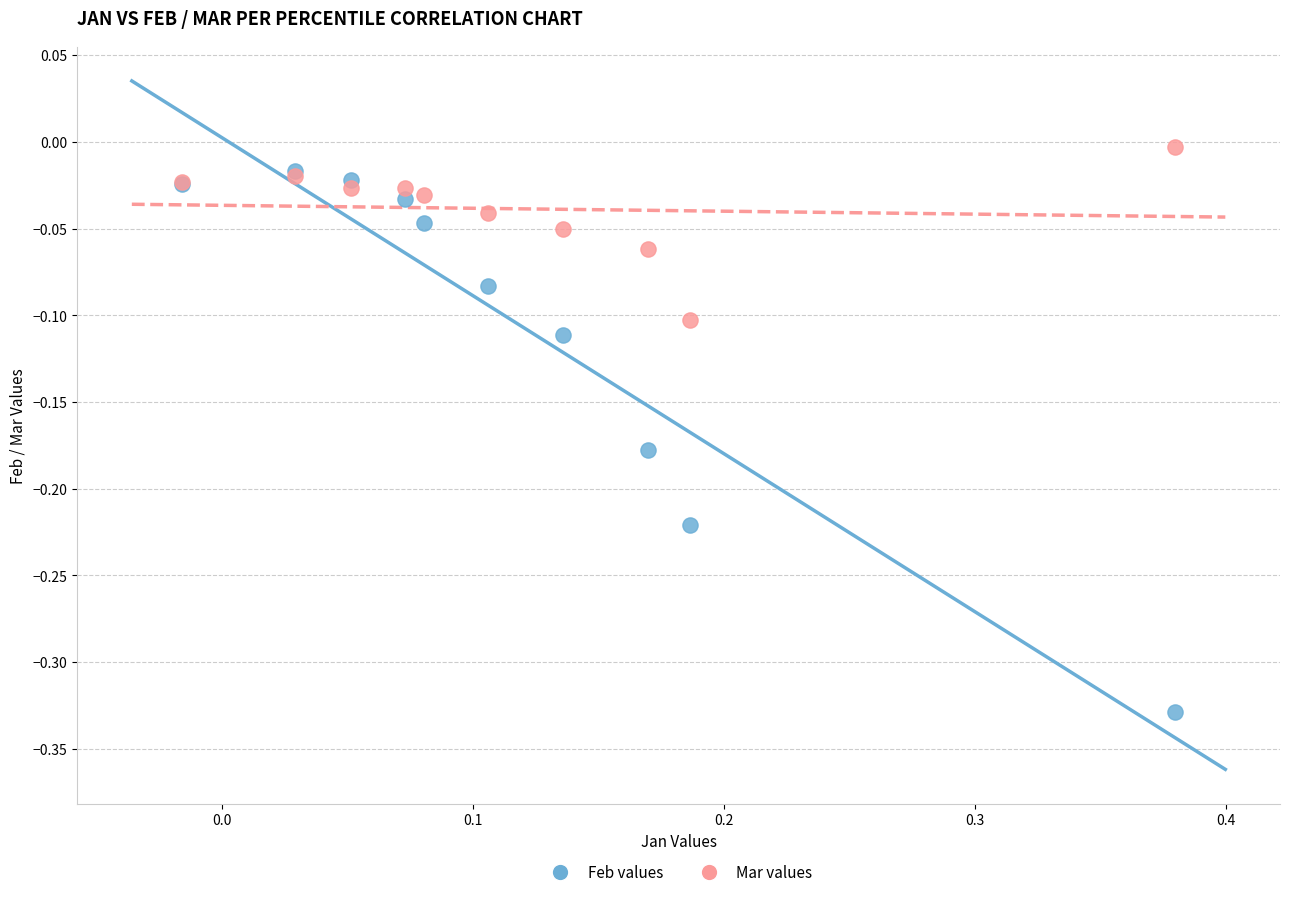

What are all the series names shown in the legend?

Feb values, Mar values